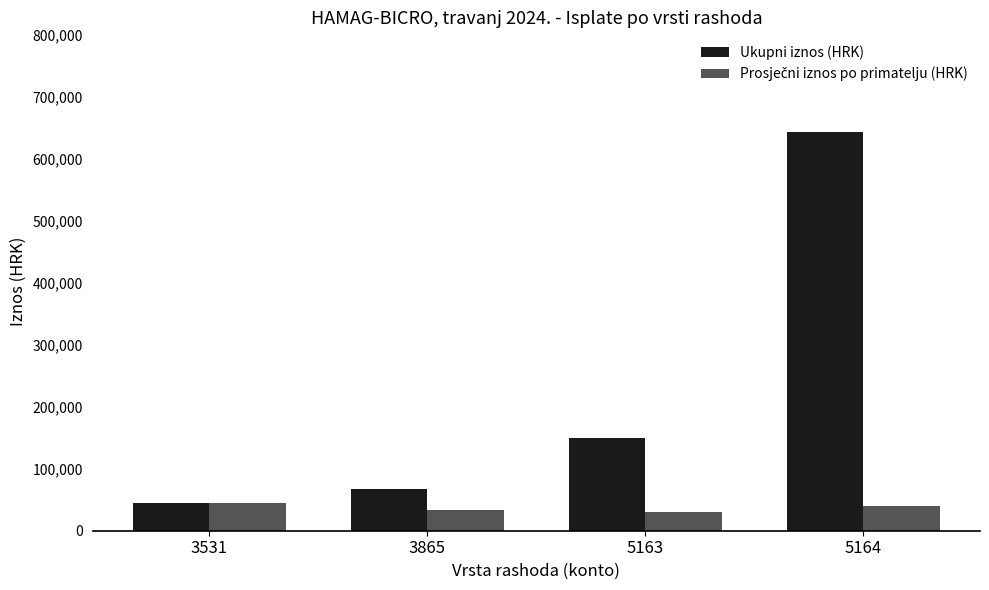

What is the difference between the maximum and minimum values in the Ukupni iznos (HRK) series?

597961.4